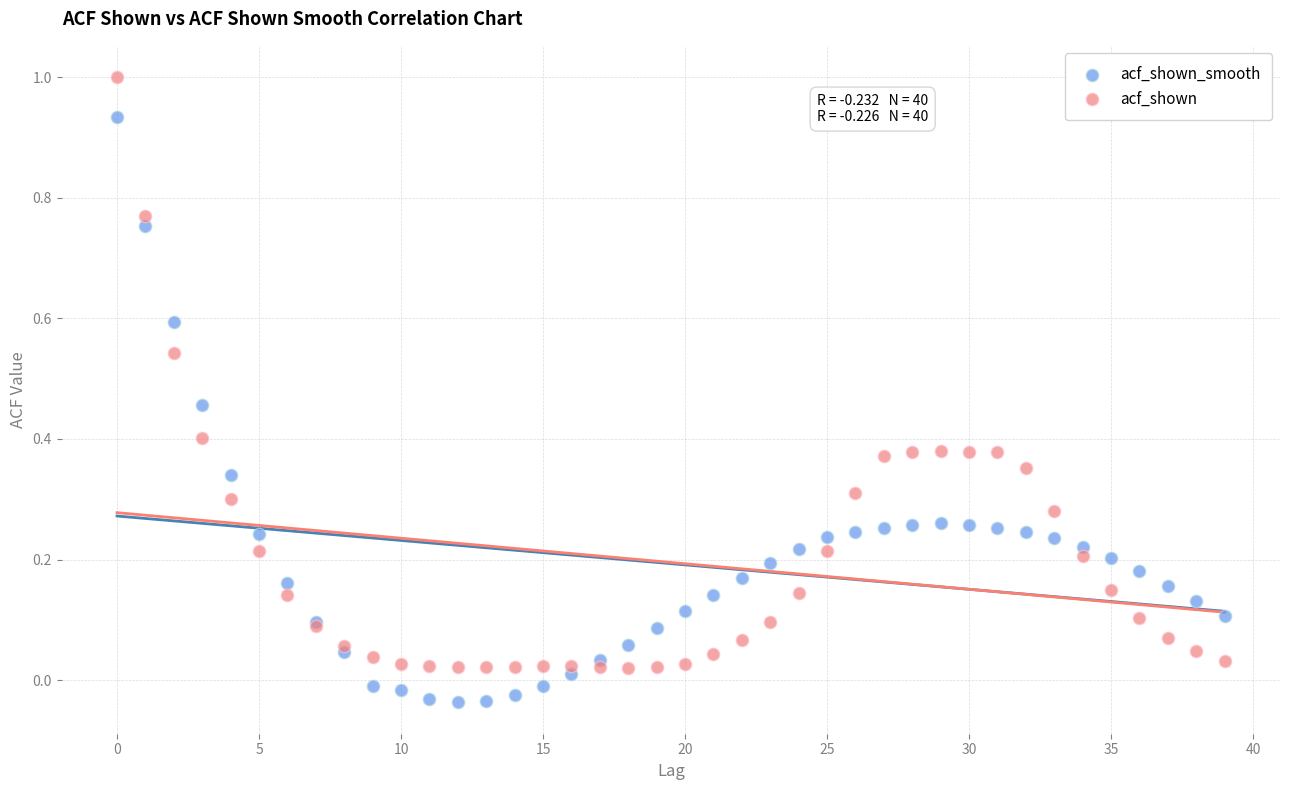

Which series has the widest spread of Y values?

acf_shown